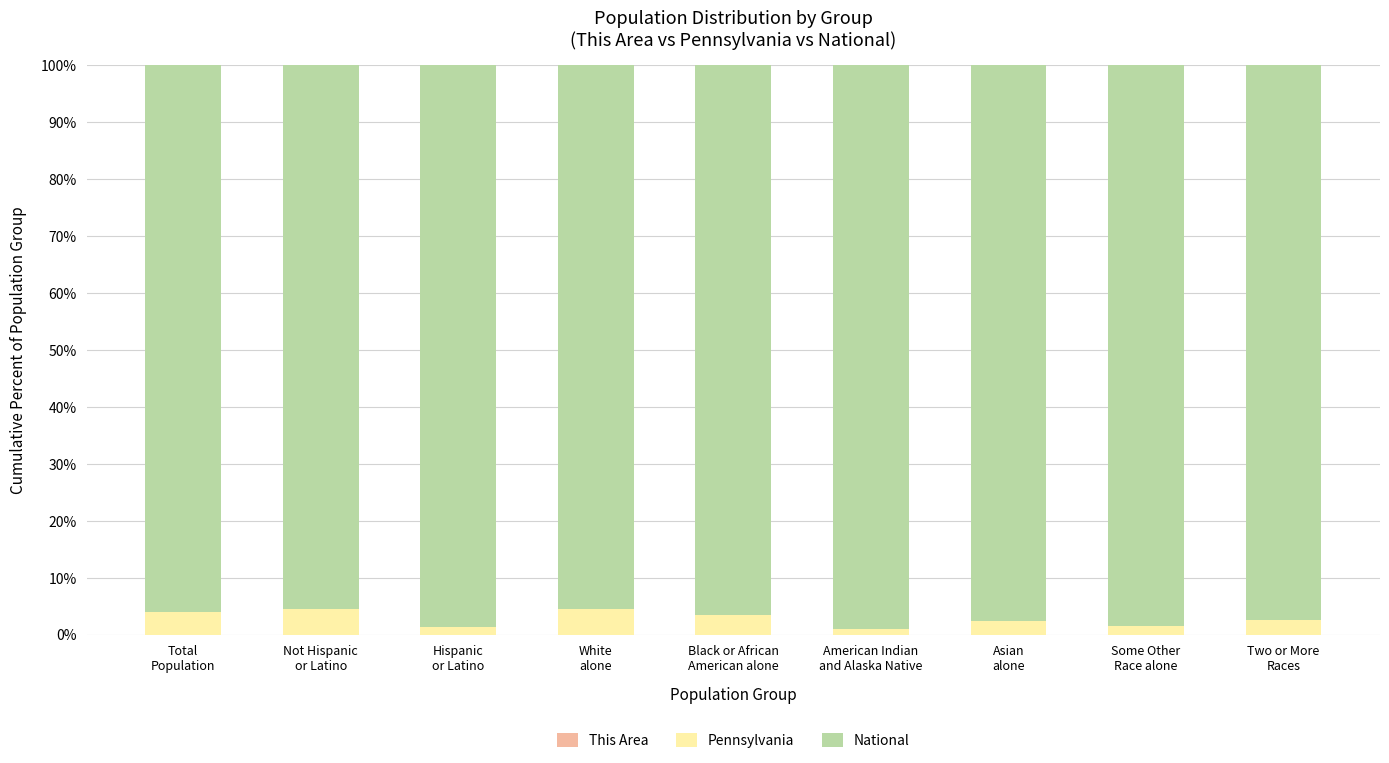

Does the chart contain stacked bars?

Yes